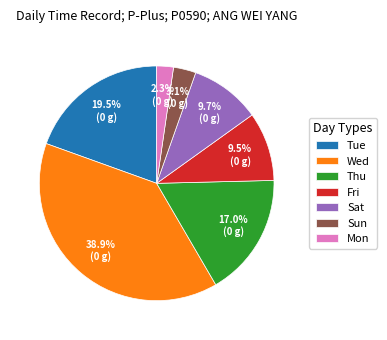

To the nearest percent, what is the difference between the largest and smallest slice percentages?

37%